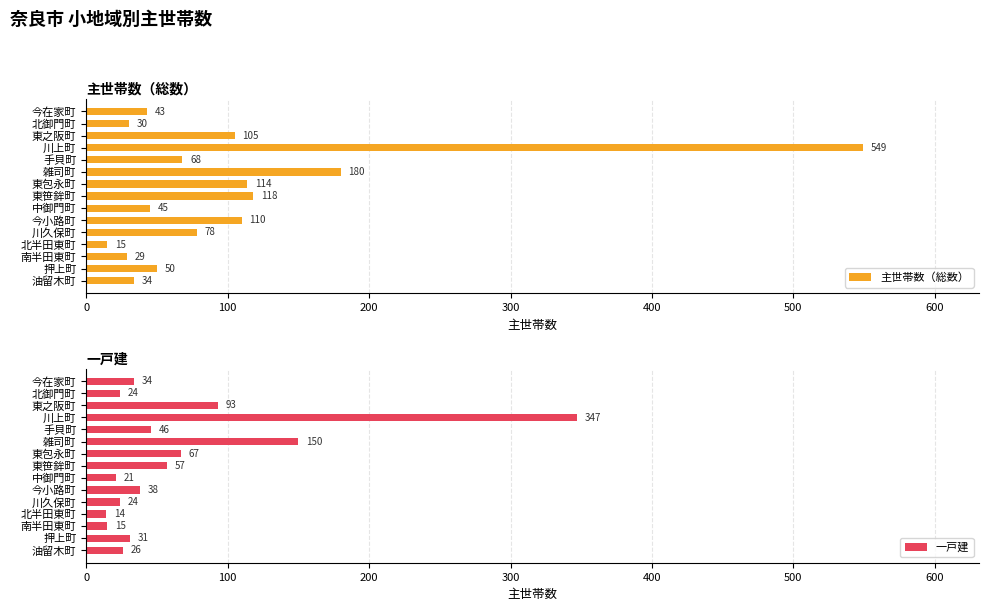

What is the difference between the maximum and minimum values in the 主世帯数（総数） series?

534